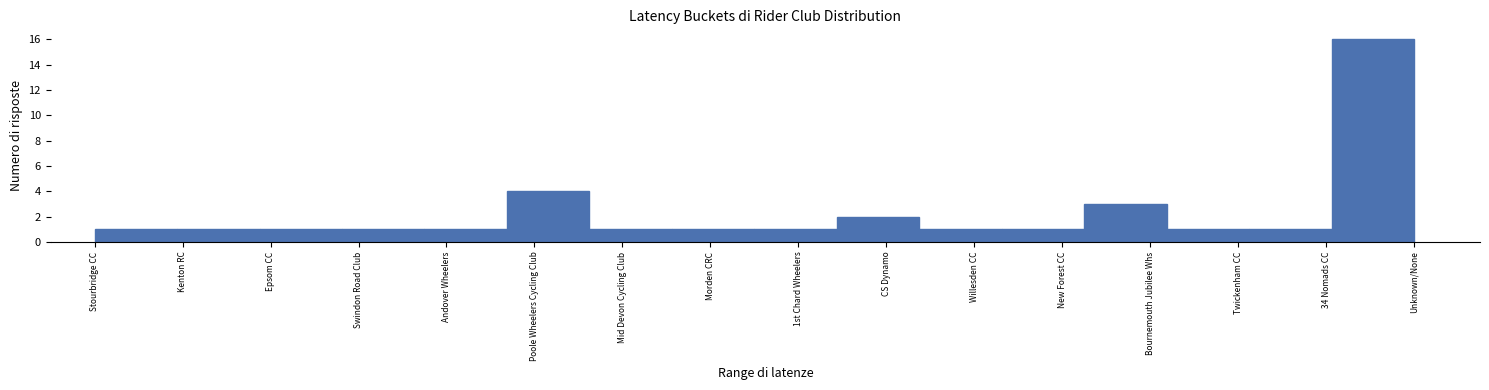

Reading left to right, extract all data points from this chart.

Stourbridge CC=1	Kenton RC=1	Epsom CC=1	Swindon Road Club=1	Andover Wheelers=1	Poole Wheelers Cycling Club=4	Mid Devon Cycling Club=1	Morden CRC=1	1st Chard Wheelers=1	CS Dynamo=2	Willesden CC=1	New Forest CC=1	Bournemouth Jubilee Whs=3	Twickenham CC=1	34 Nomads CC=1	Unknown/None=16